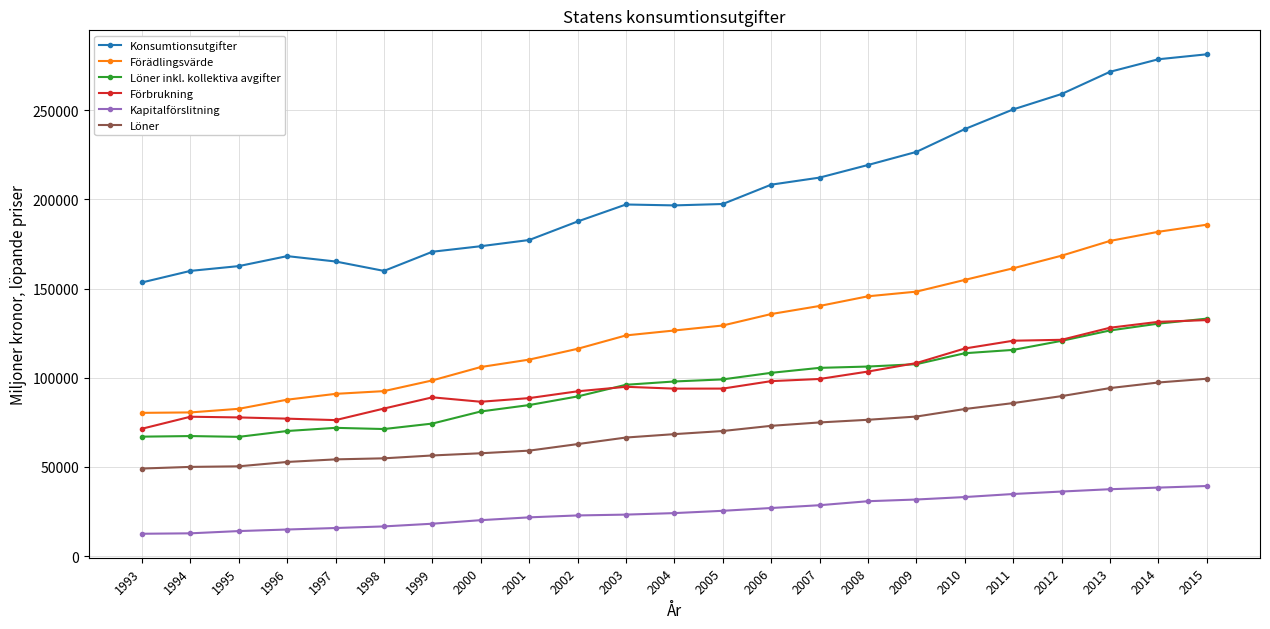

True or false: Förbrukning has more than 1 points higher than both neighbors.

True